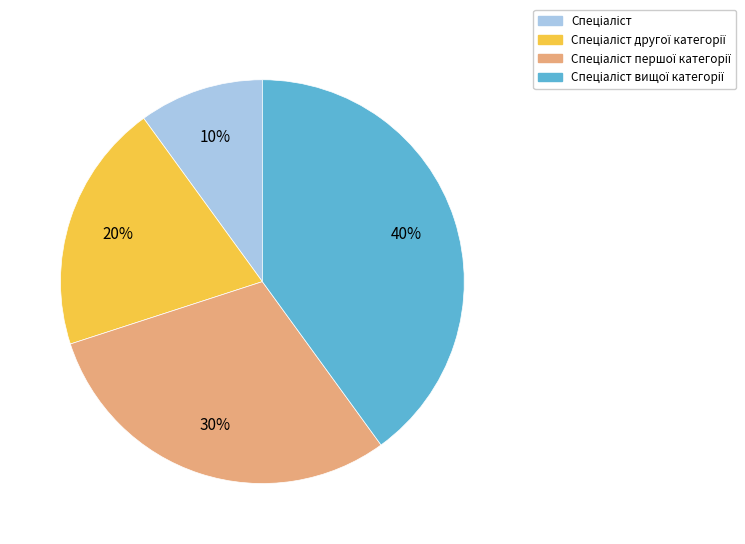

Is there a majority slice in this chart?

No